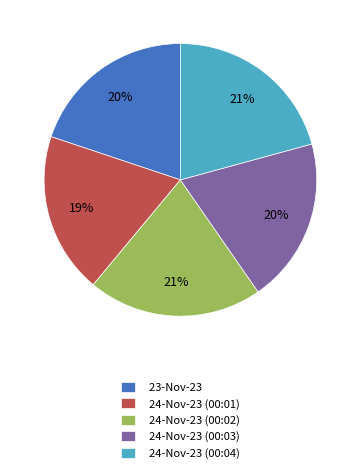

Is the sum of 24-Nov-23 (00:04) and 24-Nov-23 (00:02) greater than half?

No